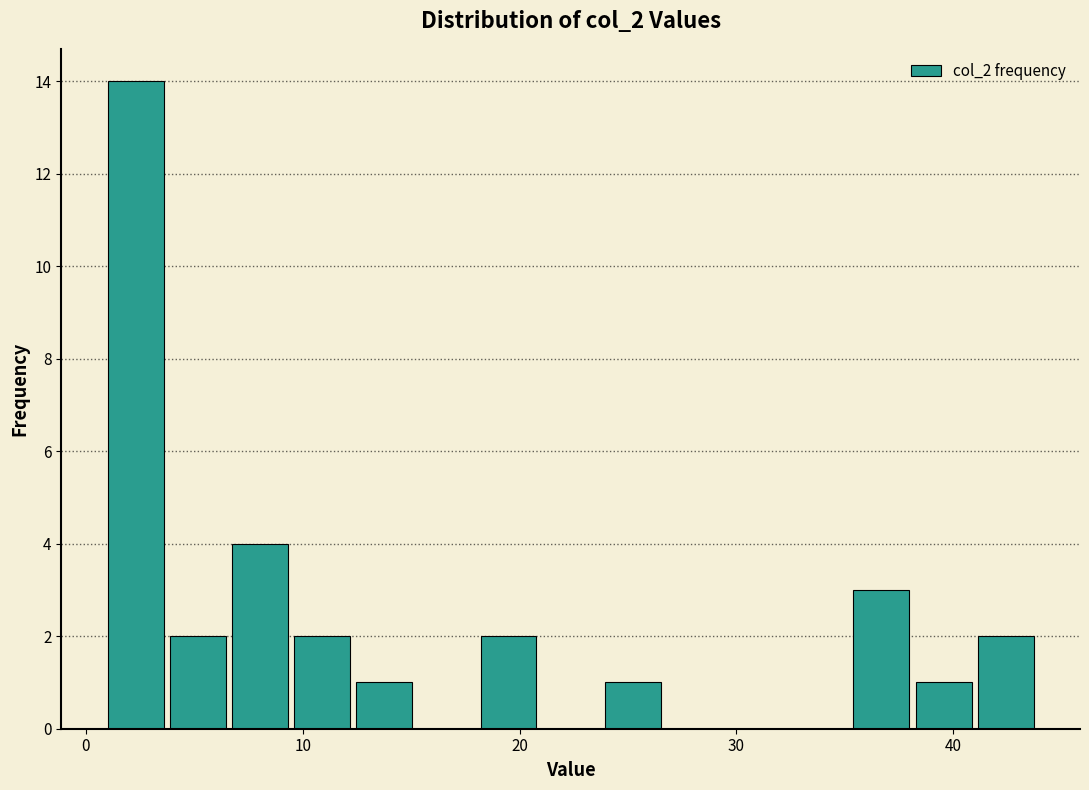

Around what value on the x-axis is the tallest bar? Give the approximate position of its centre, as read against the axis.

2